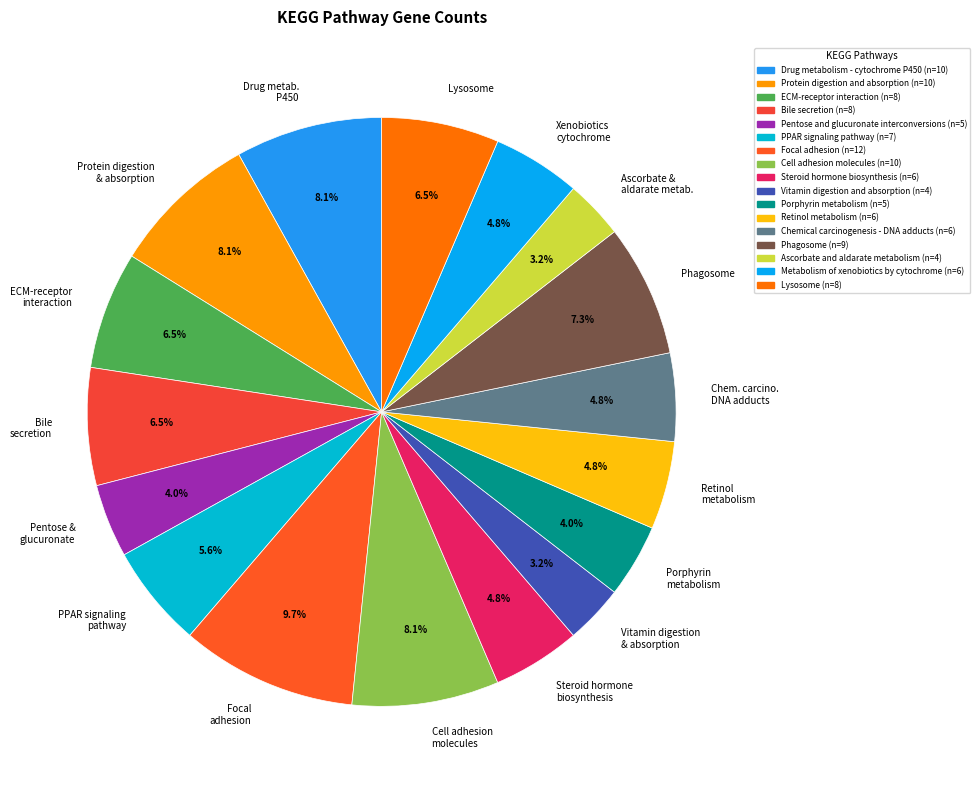

Approximately how many times larger is the value at Phagosome compared to Retinol metabolism?

1.5